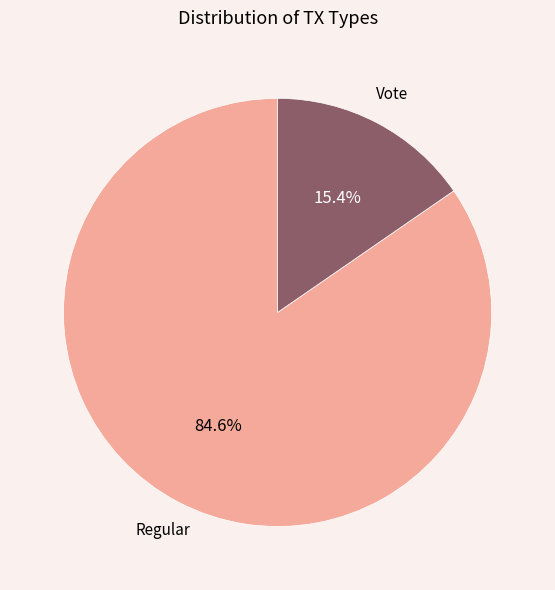

To the nearest percent, what is the average slice percentage?

50%